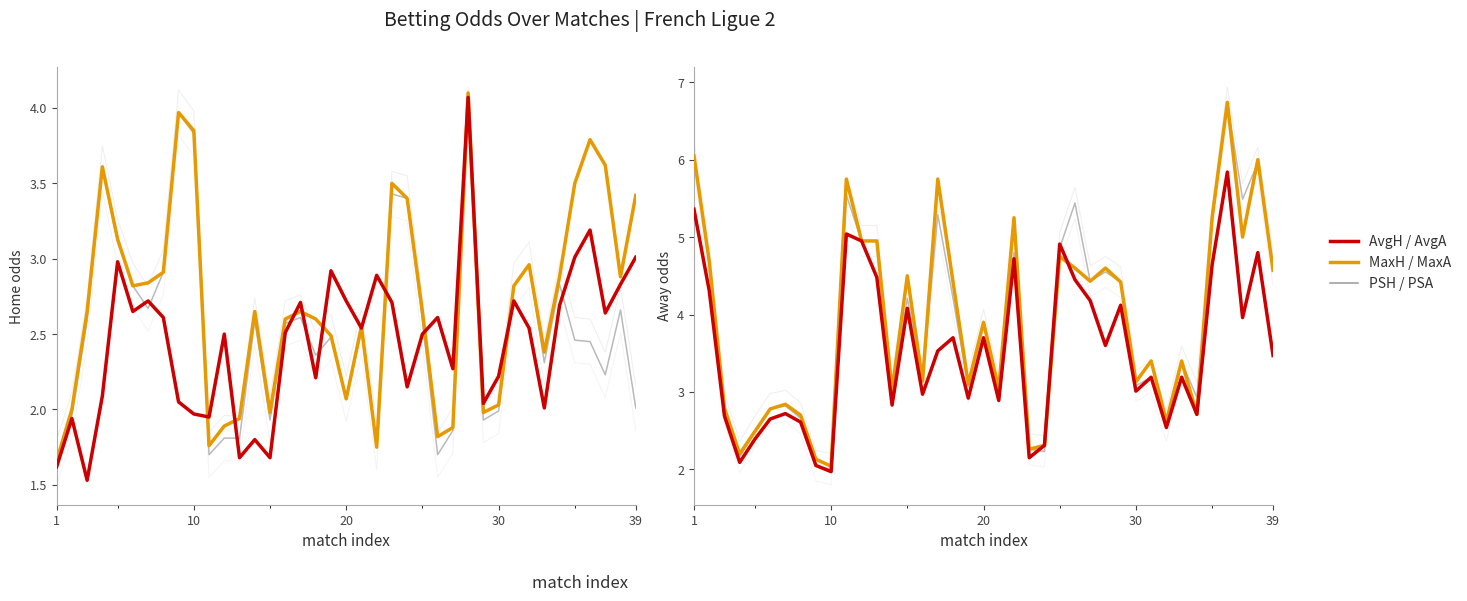

True or false: MaxA and MaxH intersect in this chart.

True